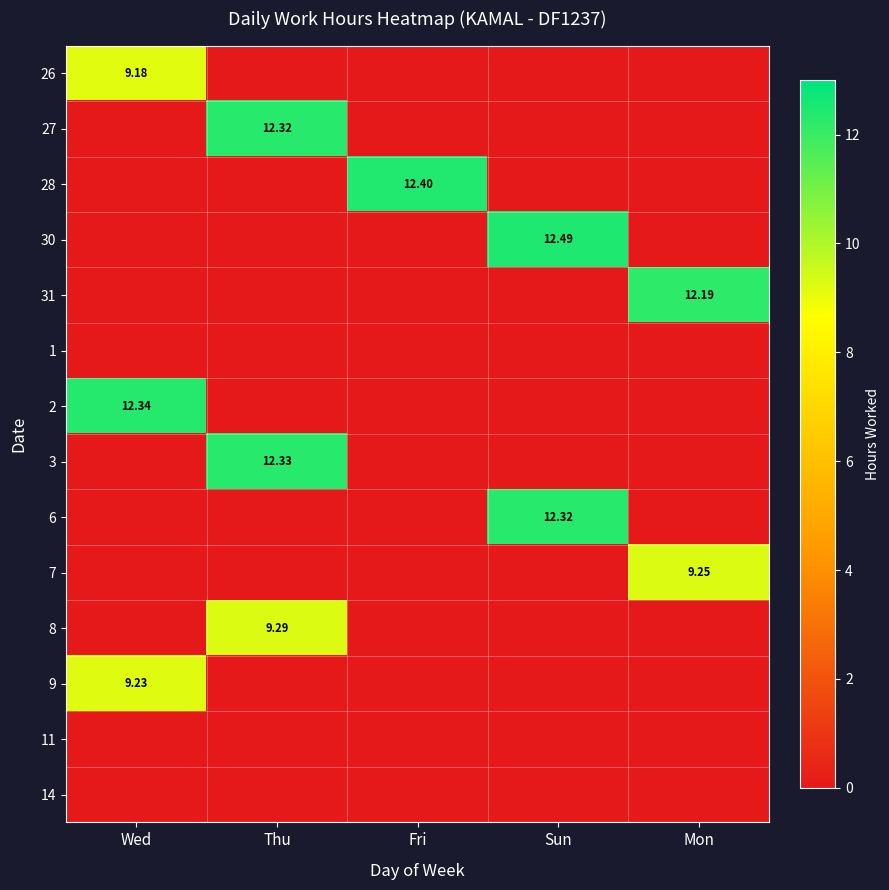

At which label does 30 reach its peak?

Sun